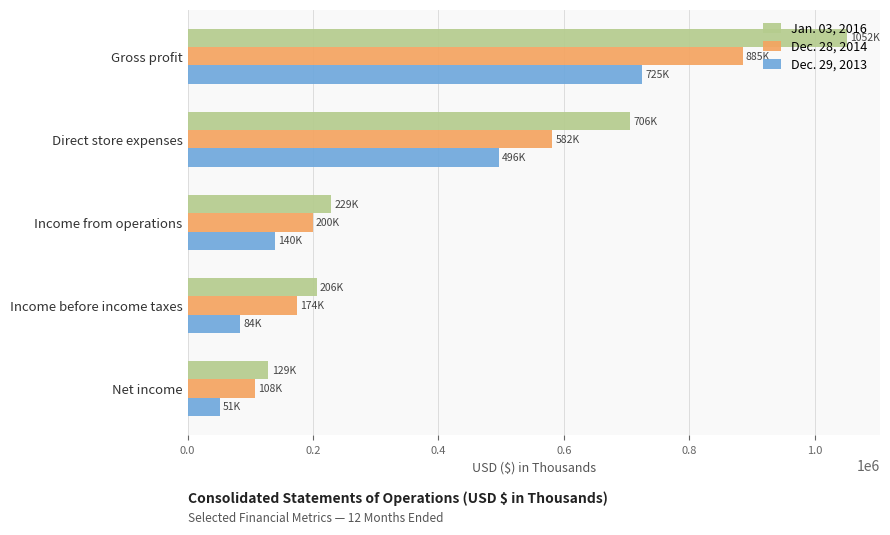

At which category is the sum across all series the highest?

Gross profit